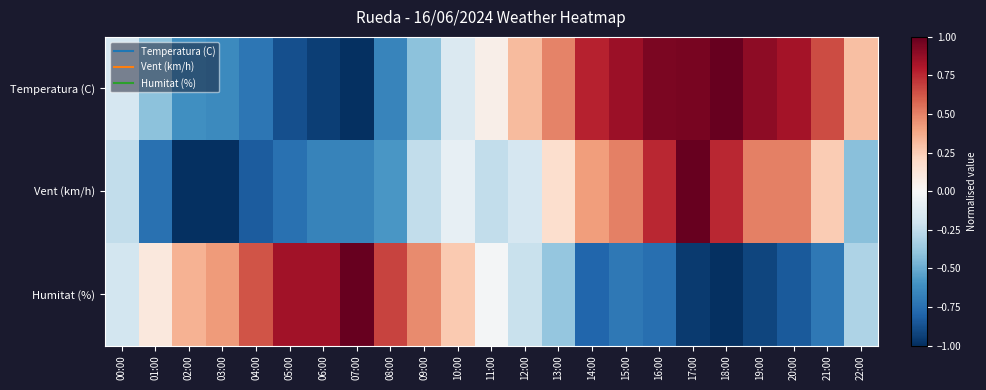

List the series in order of their peak value, lowest first.

Temperatura (C), Vent (km/h), Humitat (%)